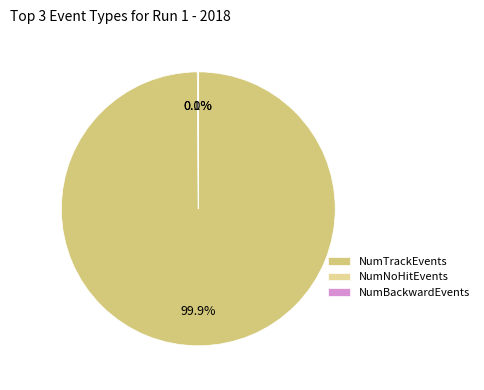

The NumNoHitEvents slice represents 14% of the pie. True or false?

False